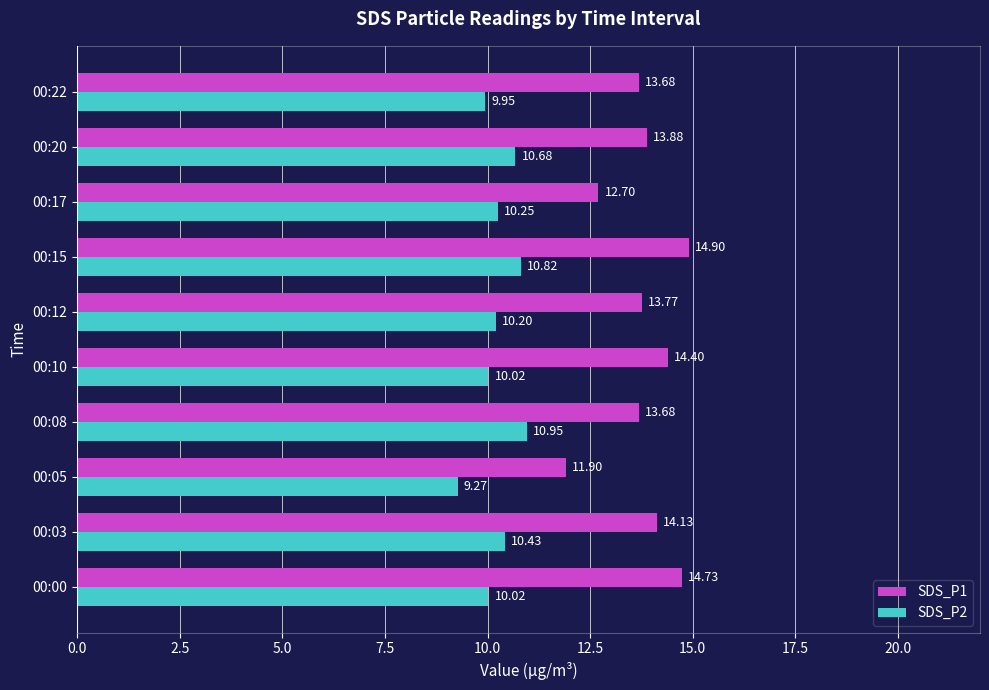

At which category is the sum across all series the highest?

00:15